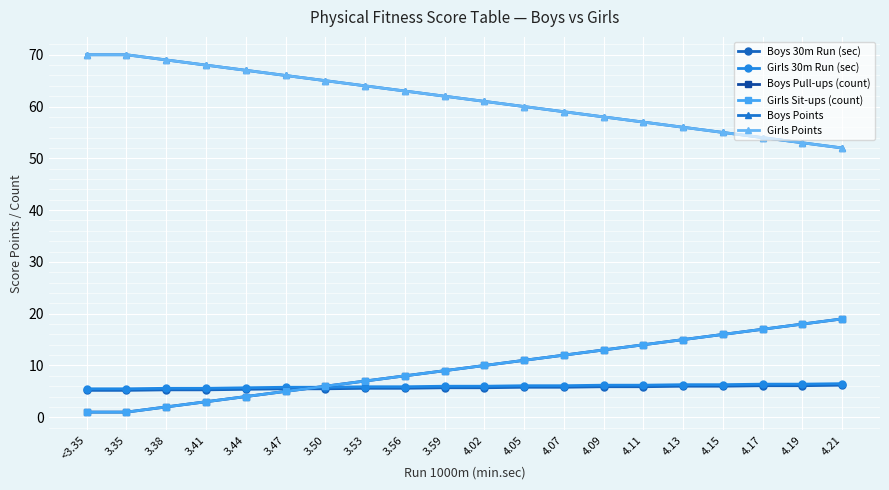

Reading right to left, extract all data points from this chart.

Boys 30m Run (sec): 6.2	6.1	6.1	6.0	6.0	5.9	5.9	5.8	5.8	5.7	5.7	5.6	5.6	5.5	5.5	5.4	5.3	5.3	5.2	5.2
Girls 30m Run (sec): 6.5	6.4	6.4	6.3	6.3	6.2	6.2	6.1	6.1	6.0	6.0	5.9	5.9	5.8	5.8	5.7	5.6	5.6	5.5	5.5
Boys Pull-ups (count): 19.0	18.0	17.0	16.0	15.0	14.0	13.0	12.0	11.0	10.0	9.0	8.0	7.0	6.0	5.0	4.0	3.0	2.0	1.0	1.0
Girls Sit-ups (count): 19.0	18.0	17.0	16.0	15.0	14.0	13.0	12.0	11.0	10.0	9.0	8.0	7.0	6.0	5.0	4.0	3.0	2.0	1.0	1.0
Boys Points: 52.0	53.0	54.0	55.0	56.0	57.0	58.0	59.0	60.0	61.0	62.0	63.0	64.0	65.0	66.0	67.0	68.0	69.0	70.0	70.0
Girls Points: 52.0	53.0	54.0	55.0	56.0	57.0	58.0	59.0	60.0	61.0	62.0	63.0	64.0	65.0	66.0	67.0	68.0	69.0	70.0	70.0